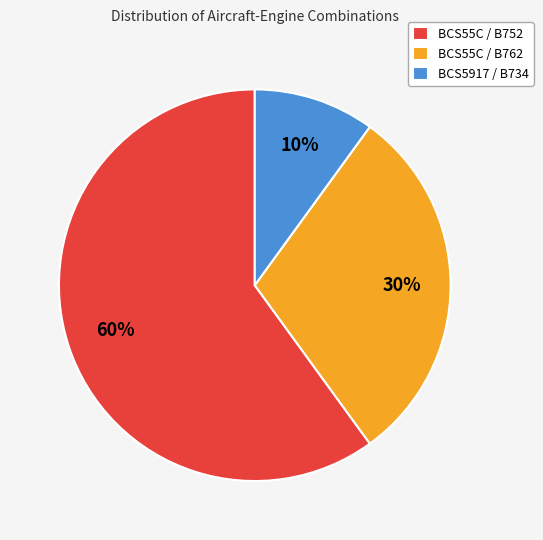

Is BCS55C / B762 the majority of the pie?

No